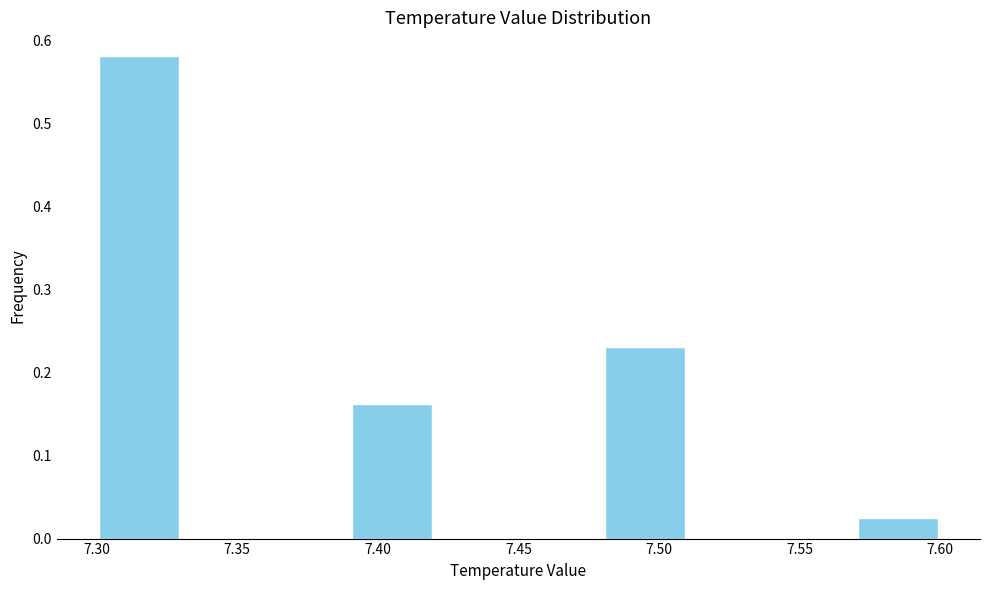

How tall is the bar that spans 7.39 to 7.42 on the x-axis? The values are not printed on the chart, so give them approximately, as read against the axis.

0.16